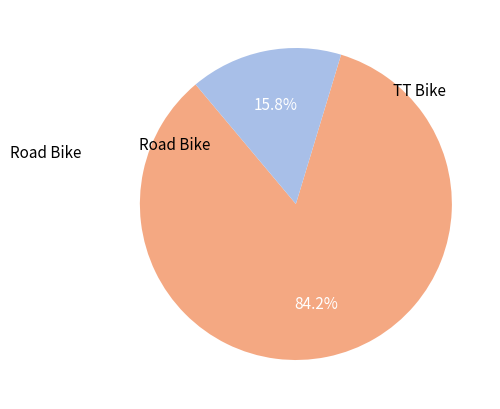

Is there a majority slice in this chart?

Yes